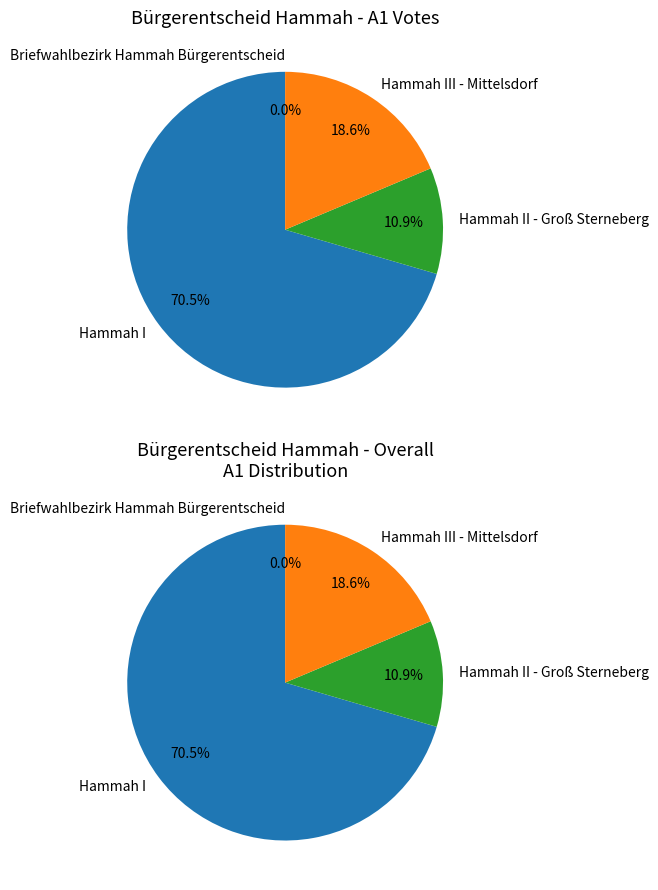

The Hammah III - Mittelsdorf slice represents 10% of the pie. True or false?

False